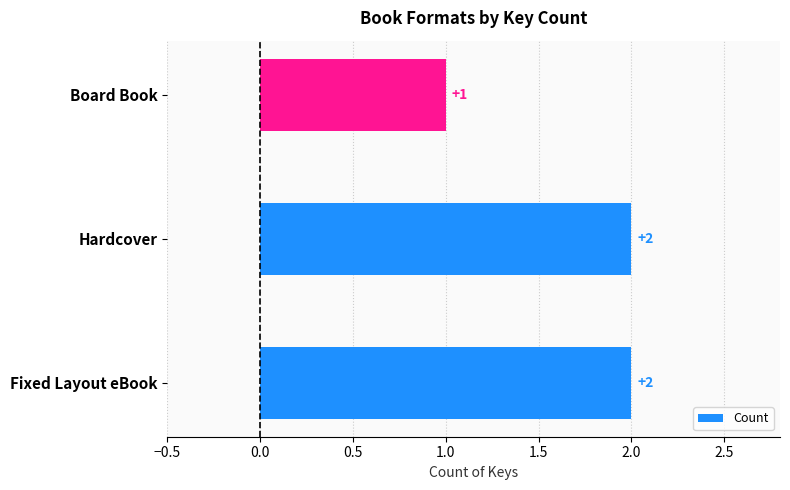

Reading top to bottom, transcribe all the data shown in this chart.

1	2	2